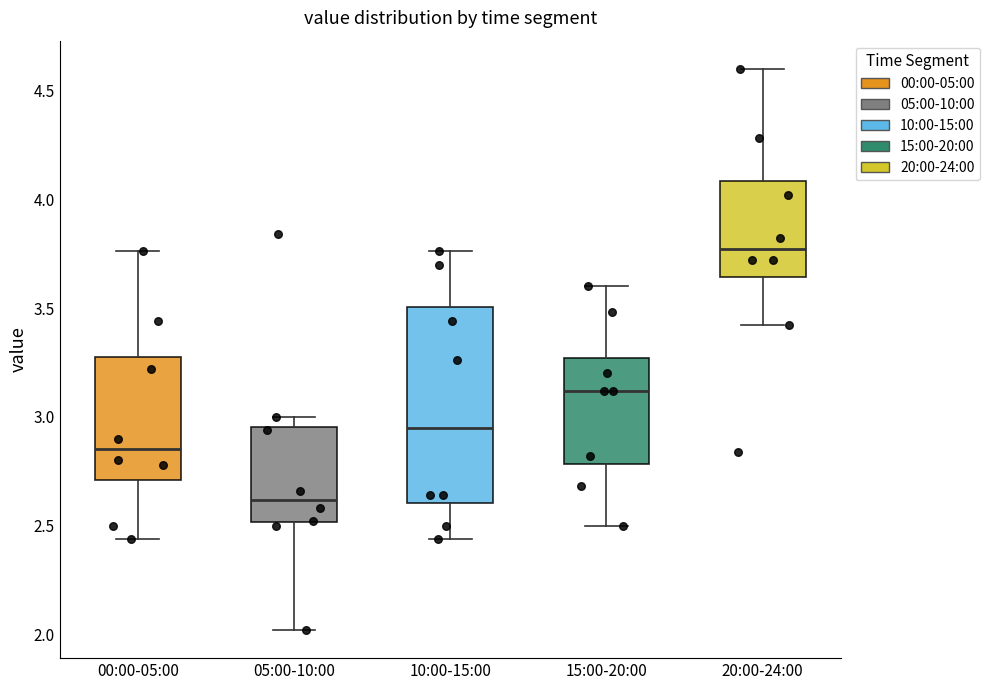

Reading left to right, transcribe this box plot: for each box, give where its median line is, the range the box spans, and where its two whiskers end, as read against the y-axis. The values are not printed on the chart, so give them approximately, as read against the axis.

00:00-05:00: median 2.85, box 2.70 to 3.30, whiskers 2.45 to 3.75
05:00-10:00: median 2.60, box 2.50 to 2.95, whiskers 2.00 to 3.00
10:00-15:00: median 2.95, box 2.60 to 3.50, whiskers 2.45 to 3.75
15:00-20:00: median 3.10, box 2.80 to 3.25, whiskers 2.50 to 3.60
20:00-24:00: median 3.75, box 3.65 to 4.10, whiskers 3.40 to 4.60